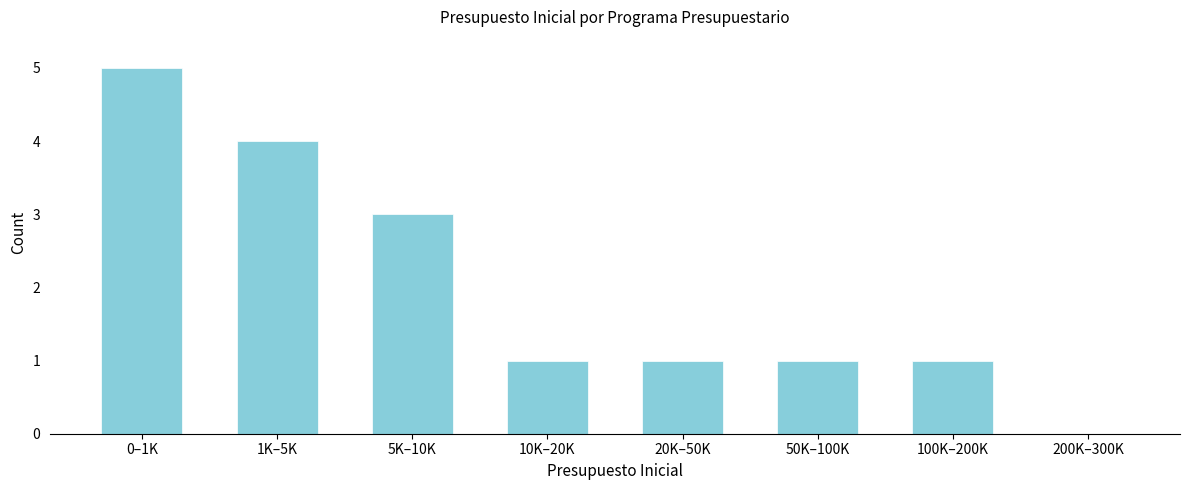

Reading right to left, transcribe all the data shown in this chart.

200K–300K=0	100K–200K=1	50K–100K=1	20K–50K=1	10K–20K=1	5K–10K=3	1K–5K=4	0–1K=5